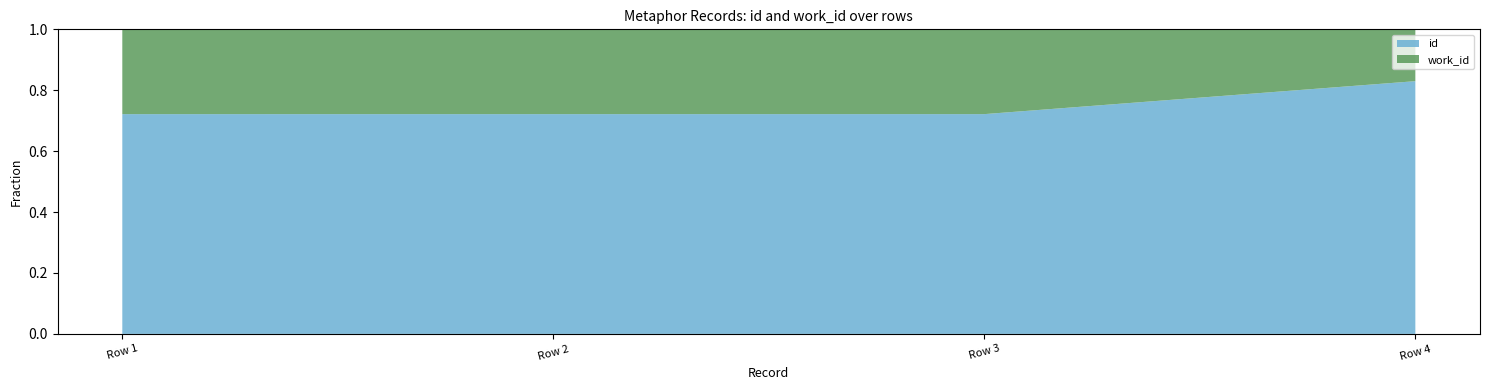

At which label does id reach its peak?

Row 4